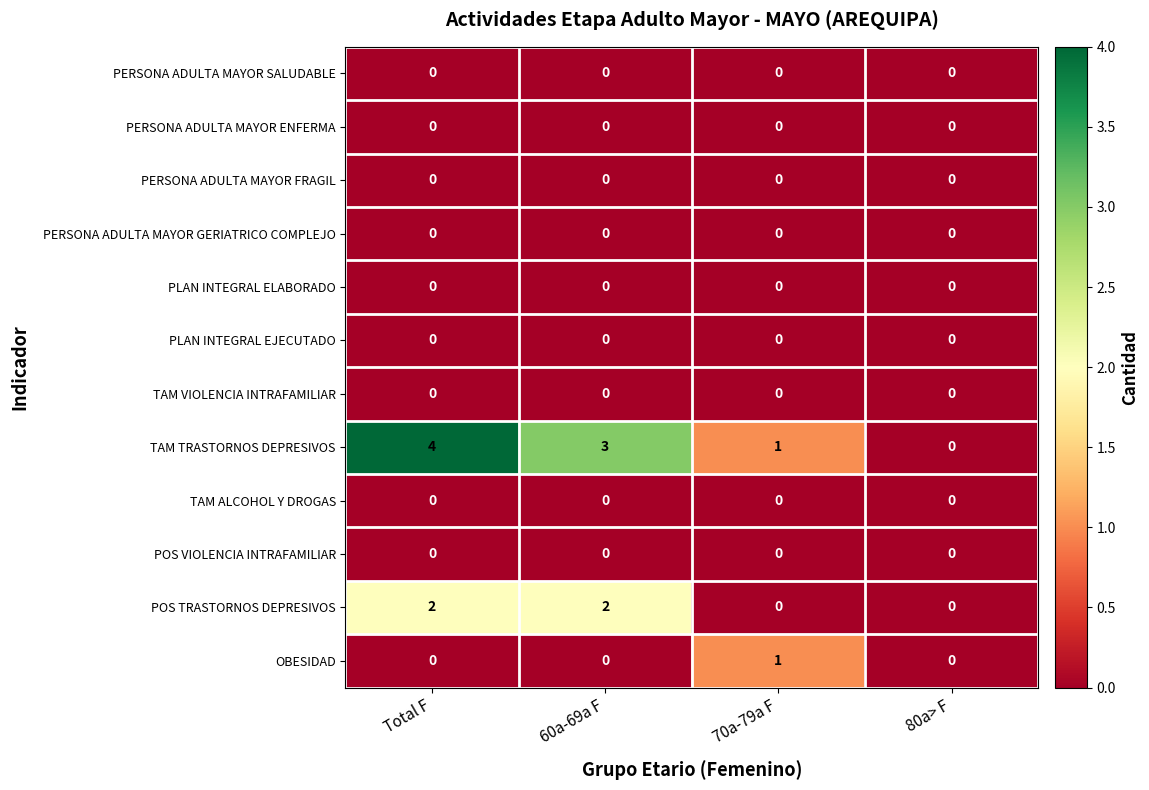

What is the difference between the second highest and minimum values in the TAM TRASTORNOS DEPRESIVOS series?

3